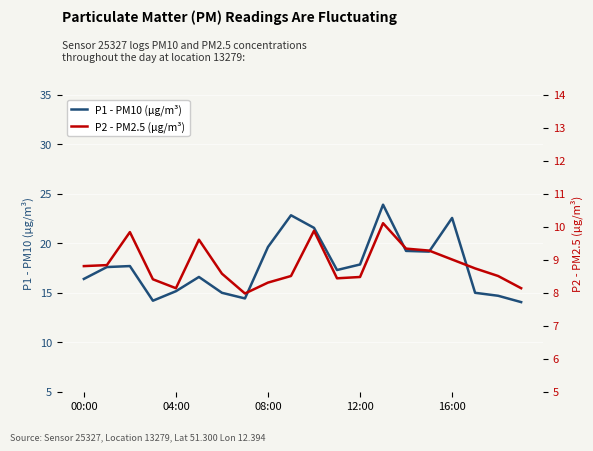

What is the maximum value for P2 - PM2.5 (µg/m³)?

10.1